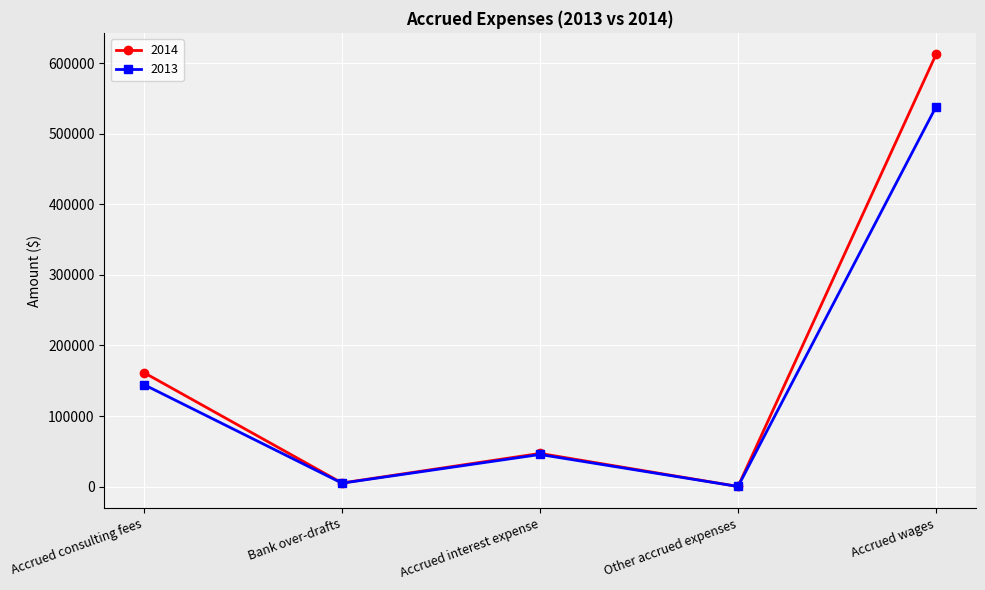

Read the 2013 value at Accrued consulting fees, to the nearest 100.

144500